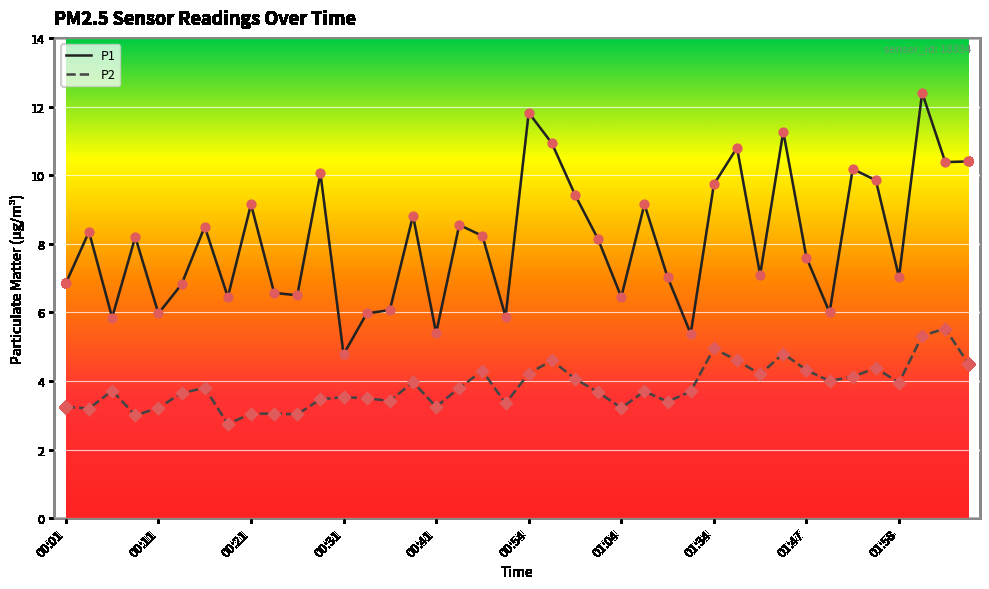

Which series has the widest spread of values?

P1